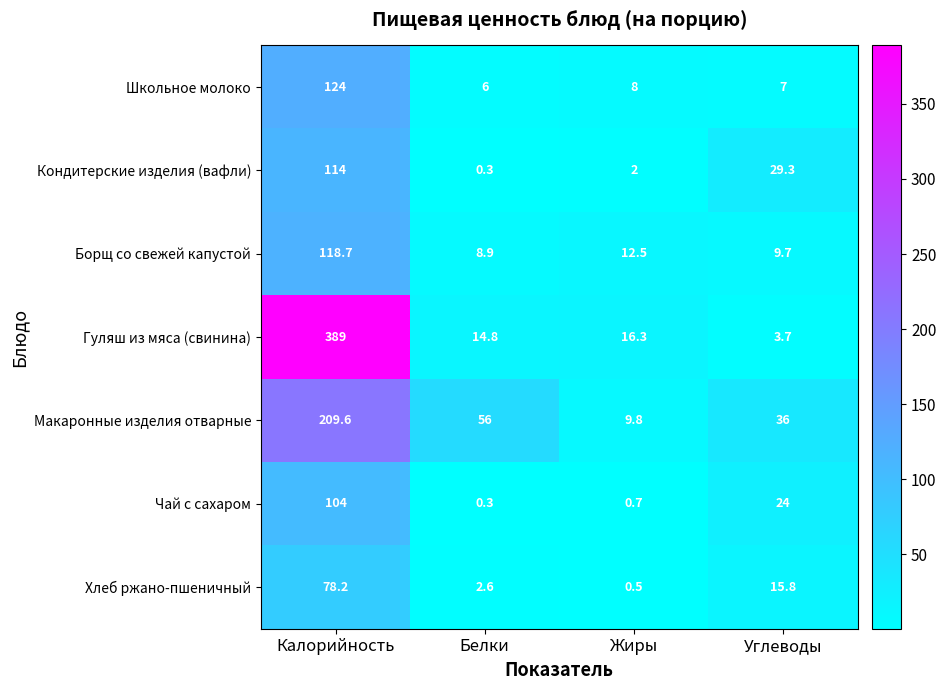

What is the smallest value displayed?

0.3